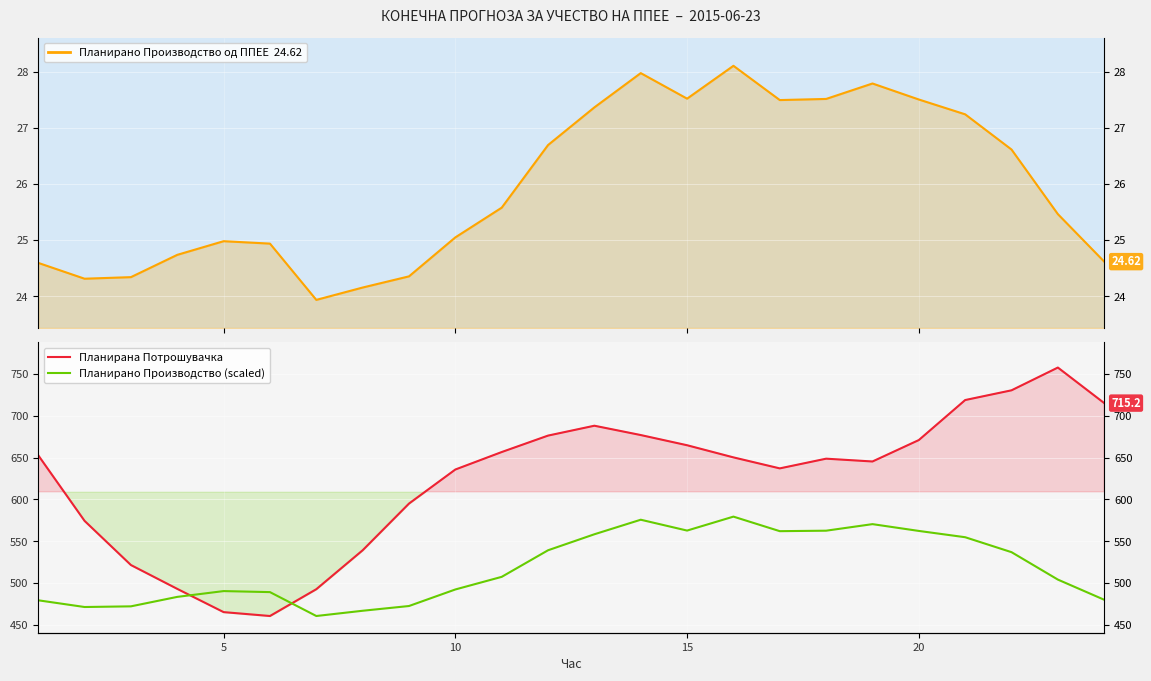

Rank the series by their average value, from highest to lowest.

Планирана Потрошувачка, Планирано Производство (scaled), Планирано Производство од ППЕЕ